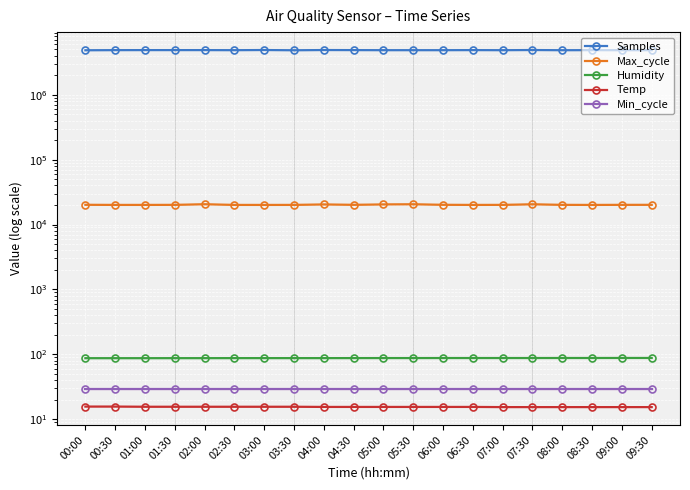

Reading left to right, transcribe all the data shown in this chart.

Samples: 00:00=4829604.0	00:30=4852545.0	01:00=4858935.0	01:30=4858203.0	02:00=4858824.0	02:30=4844180.0	03:00=4873611.0	03:30=4829769.0	04:00=4871096.0	04:30=4858502.0	05:00=4844033.0	05:30=4845333.0	06:00=4844931.0	06:30=4858278.0	07:00=4843128.0	07:30=4873092.0	08:00=4839425.0	08:30=4853624.0	09:00=4840242.0	09:30=4844504.0
Max_cycle: 00:00=20134.0	00:30=20049.0	01:00=20052.0	01:30=20089.0	02:00=20521.0	02:30=20052.0	03:00=20037.0	03:30=20061.0	04:00=20389.0	04:30=20112.0	05:00=20398.0	05:30=20497.0	06:00=20132.0	06:30=20049.0	07:00=20079.0	07:30=20479.0	08:00=20097.0	08:30=20041.0	09:00=20097.0	09:30=20109.0
Humidity: 00:00=87.3	00:30=87.3	01:00=87.3	01:30=87.4	02:00=87.4	02:30=87.5	03:00=87.5	03:30=87.5	04:00=87.5	04:30=87.6	05:00=87.7	05:30=87.7	06:00=87.8	06:30=87.8	07:00=87.8	07:30=87.8	08:00=87.9	08:30=87.9	09:00=88.0	09:30=88.0
Temp: 00:00=15.7	00:30=15.7	01:00=15.6	01:30=15.6	02:00=15.6	02:30=15.6	03:00=15.6	03:30=15.6	04:00=15.5	04:30=15.5	05:00=15.5	05:30=15.5	06:00=15.5	06:30=15.5	07:00=15.4	07:30=15.4	08:00=15.4	08:30=15.4	09:00=15.4	09:30=15.4
Min_cycle: 00:00=29.0	00:30=29.0	01:00=29.0	01:30=29.0	02:00=29.0	02:30=29.0	03:00=29.0	03:30=29.0	04:00=29.0	04:30=29.0	05:00=29.0	05:30=29.0	06:00=29.0	06:30=29.0	07:00=29.0	07:30=29.0	08:00=29.0	08:30=29.0	09:00=29.0	09:30=29.0